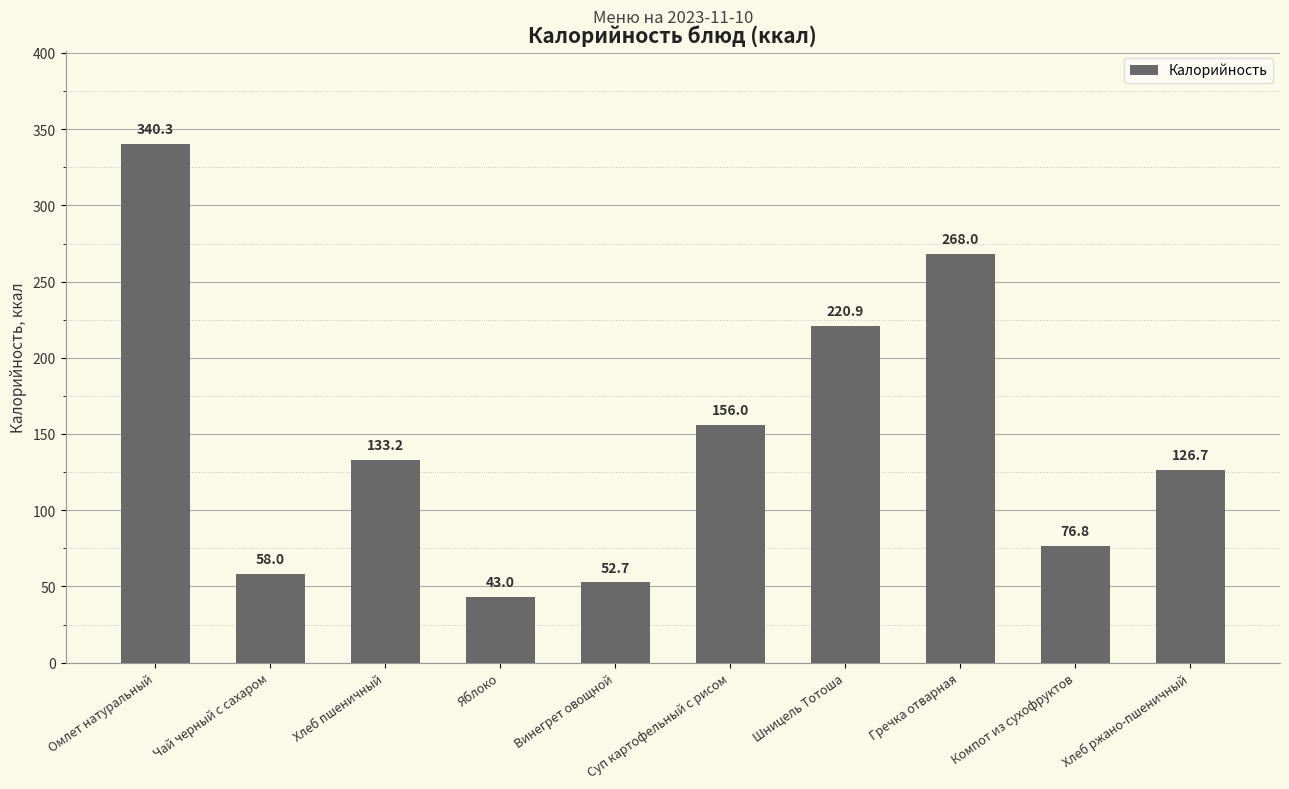

How many values are below 133?

5